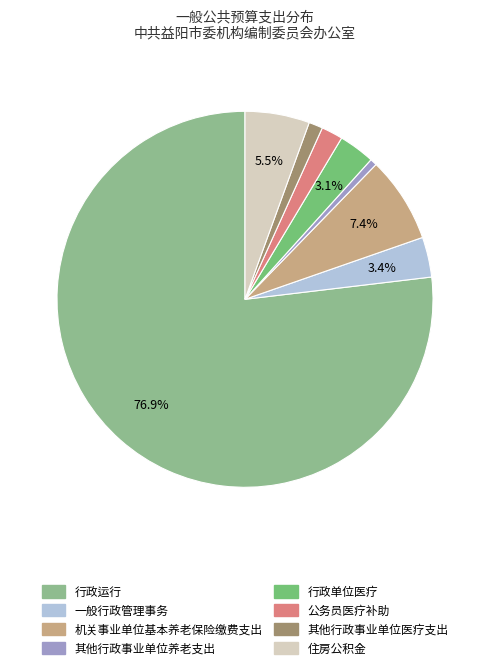

What percentage is the 住房公积金 slice, to the nearest percent?

6%